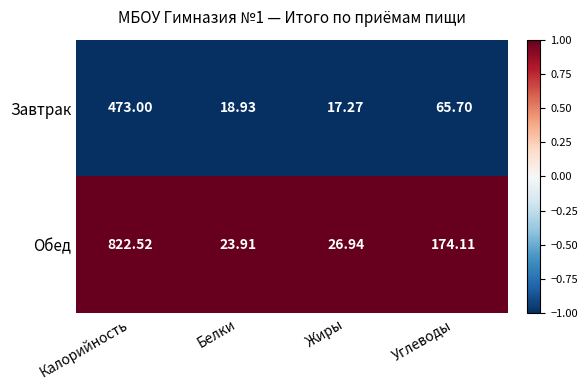

Which series has the largest range (max minus min)?

Обед